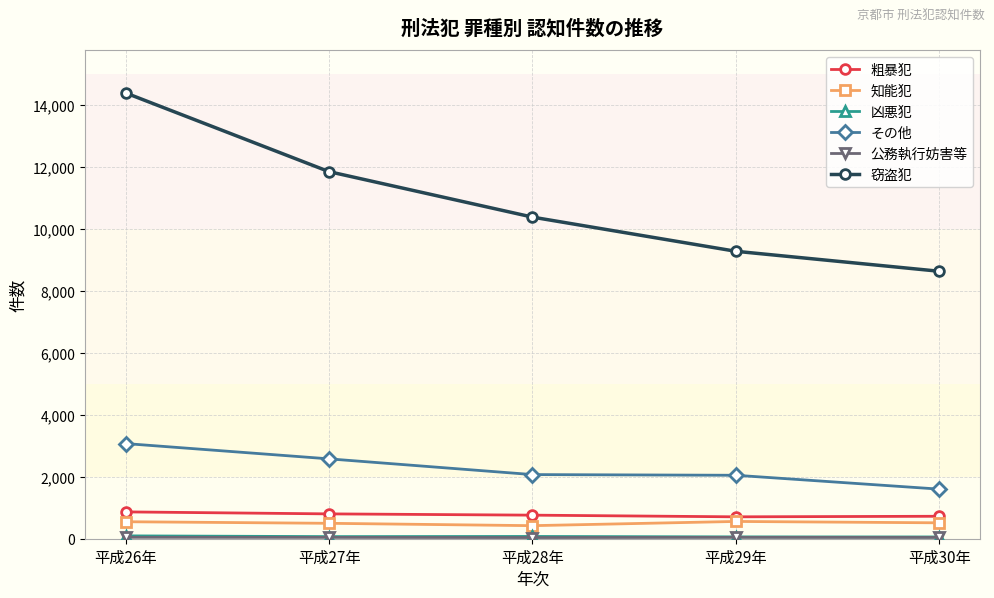

Between 平成26年 and 平成28年, which series saw the biggest shift?

窃盗犯